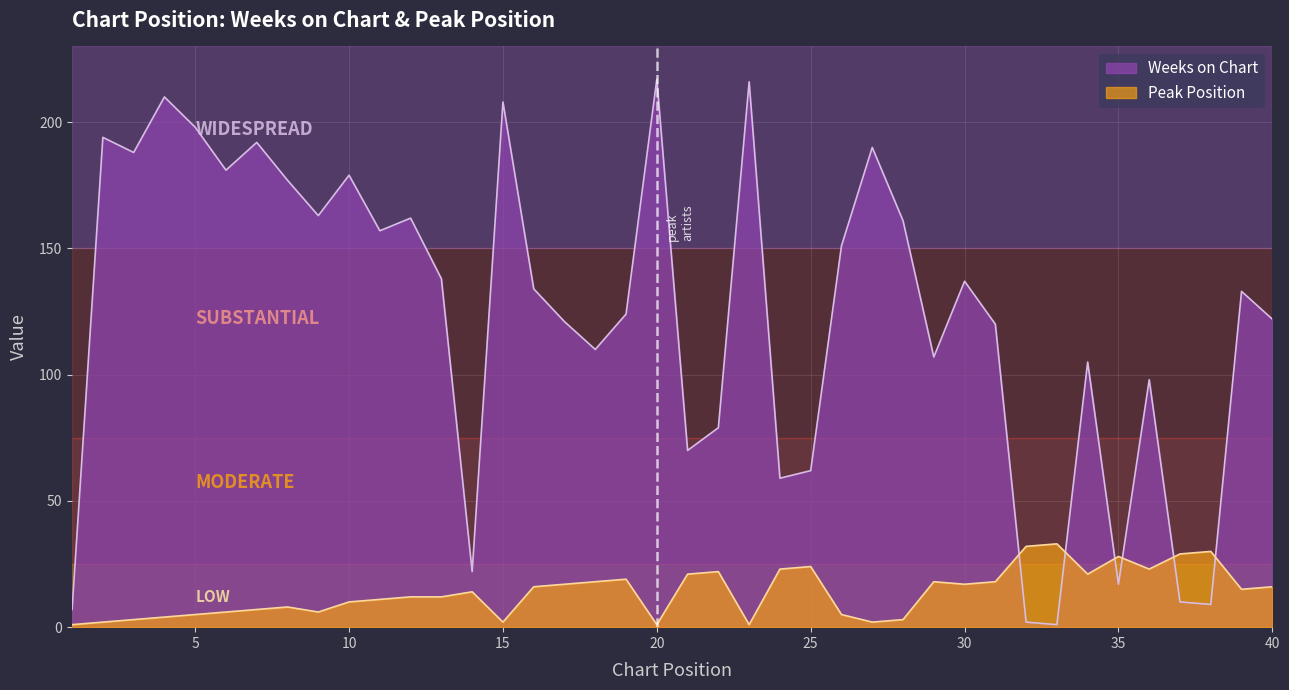

Which label corresponds to the largest value in the chart?

20